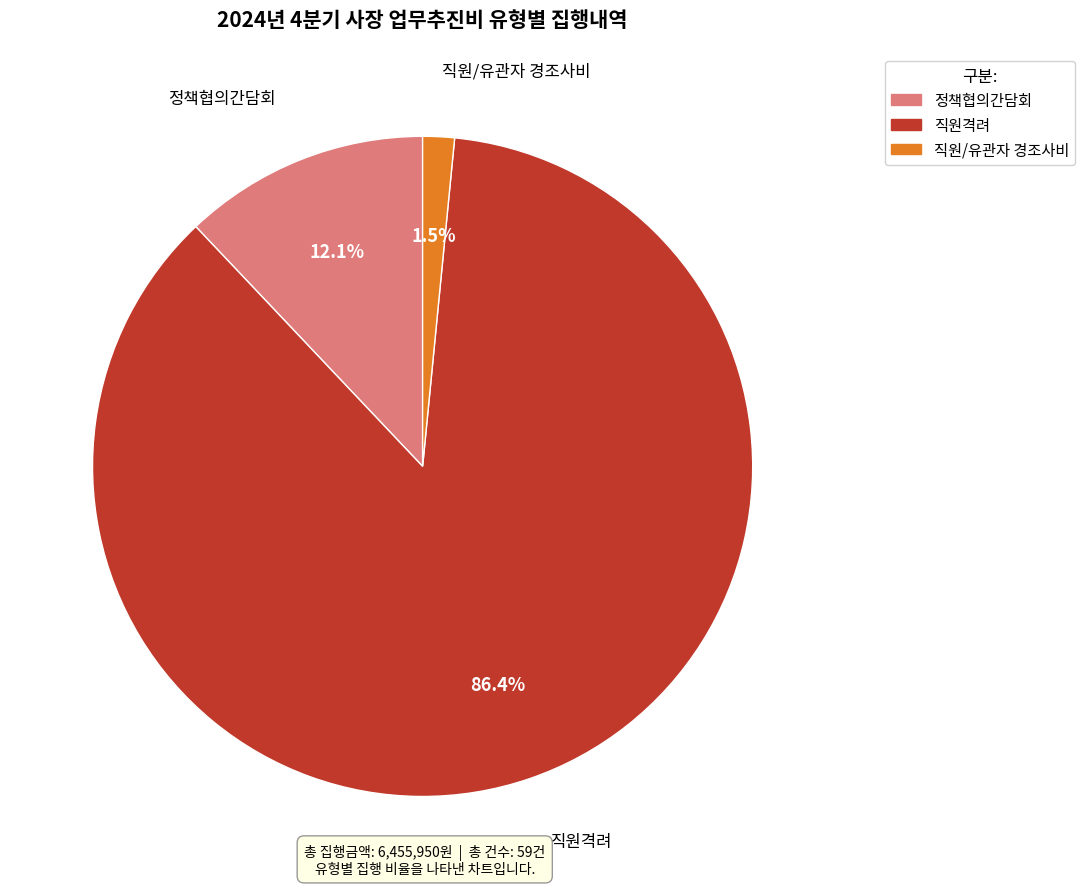

True or false: 정책협의간담회 accounts for 12% of the total.

True